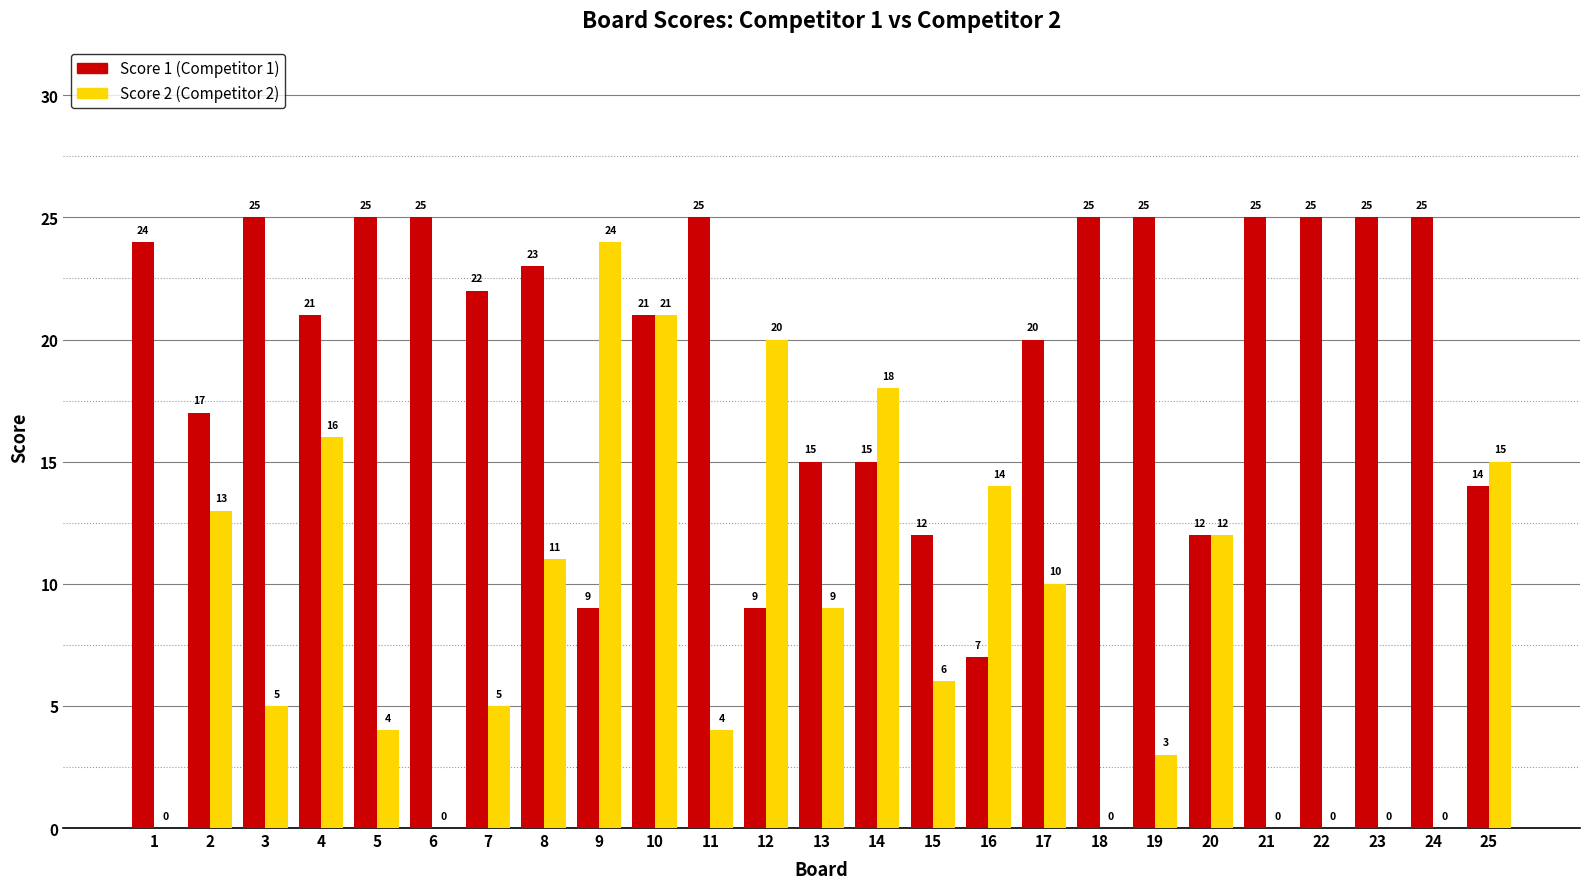

Count the number of categories in the chart.

25